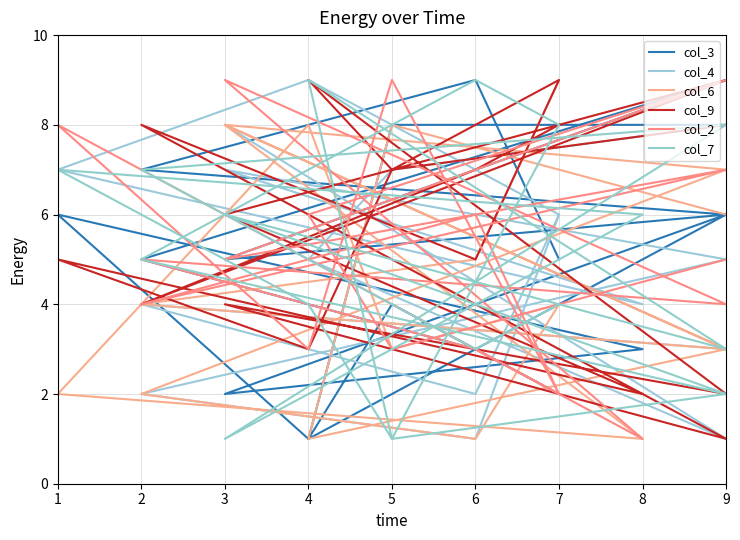

Reading right to left, transcribe all the data shown in this chart.

col_3: 5	9	7	6	2	3	6	1	4	2	3	5	9	5	6	1	8	8
col_4: 6	1	2	5	7	4	7	9	8	6	2	4	3	8	1	5	7	8
col_6: 9	5	4	3	8	1	2	8	3	4	1	2	7	8	3	1	8	6
col_9: 8	7	4	9	6	2	5	3	7	9	5	8	1	4	2	9	7	8
col_2: 2	3	5	4	9	1	8	3	9	2	6	4	7	5	9	6	3	5
col_7: 4	3	7	8	1	6	7	4	1	8	9	5	2	6	3	9	1	2